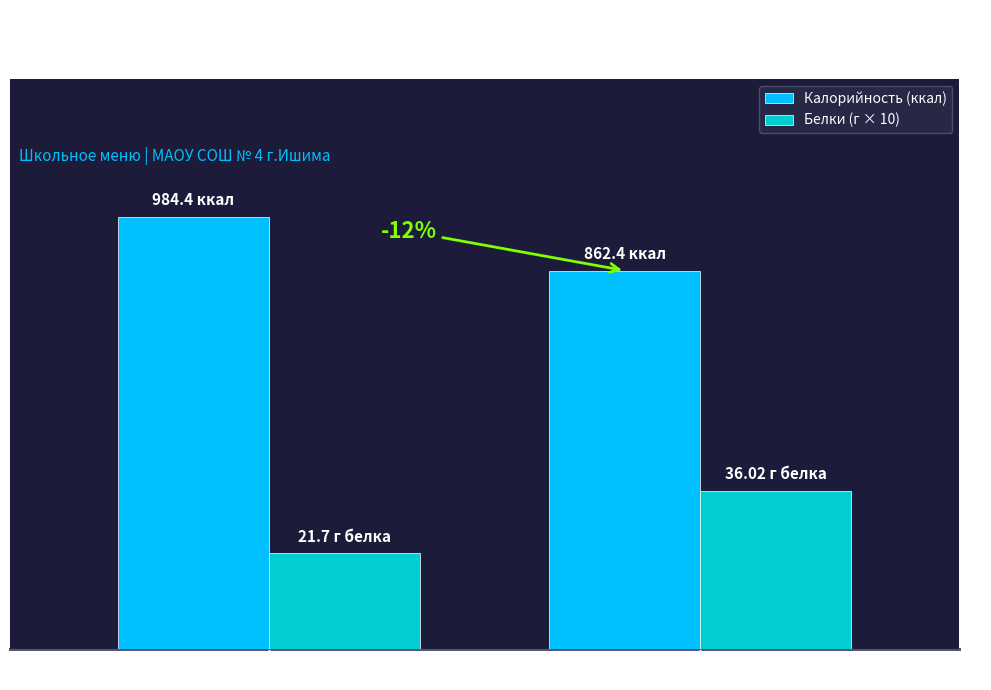

What is the difference between the highest and lowest values at Обед?

502.2